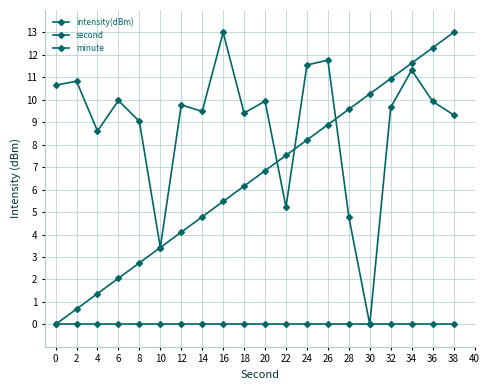

How many positive values does the second series have?

19